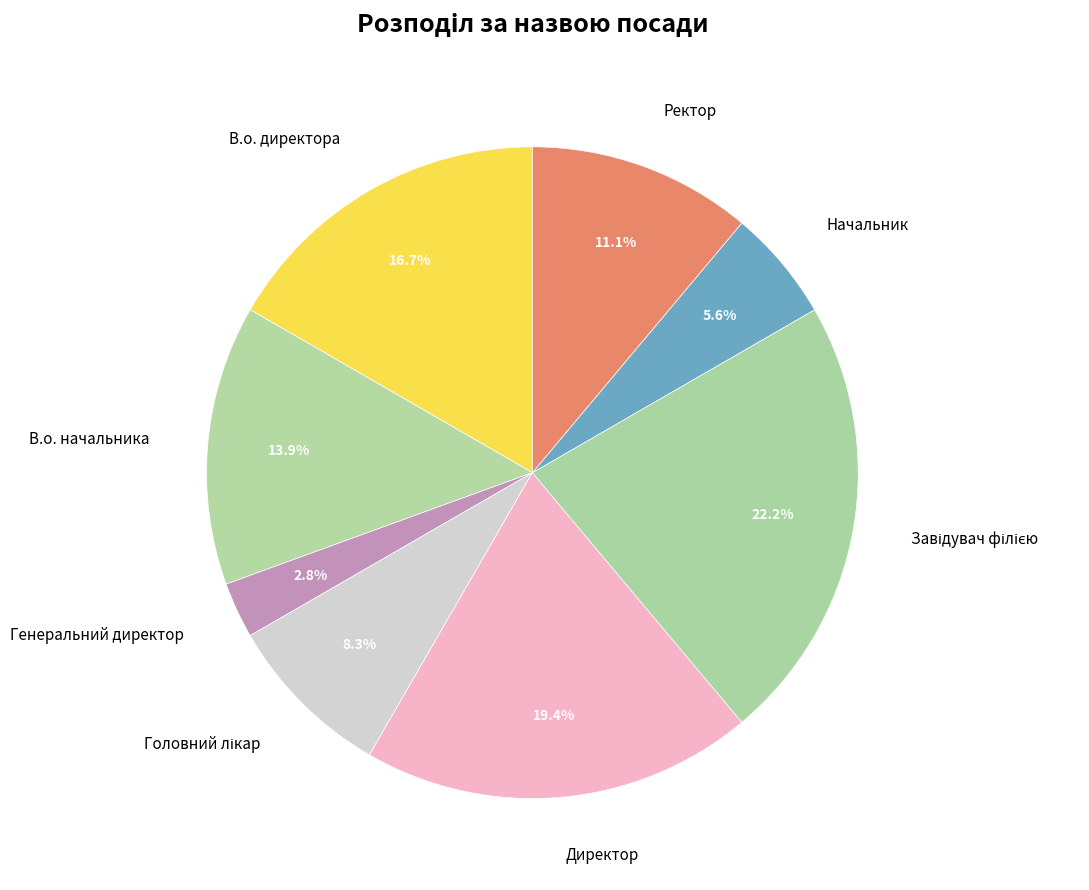

Is there any slice that represents more than half of the pie?

No